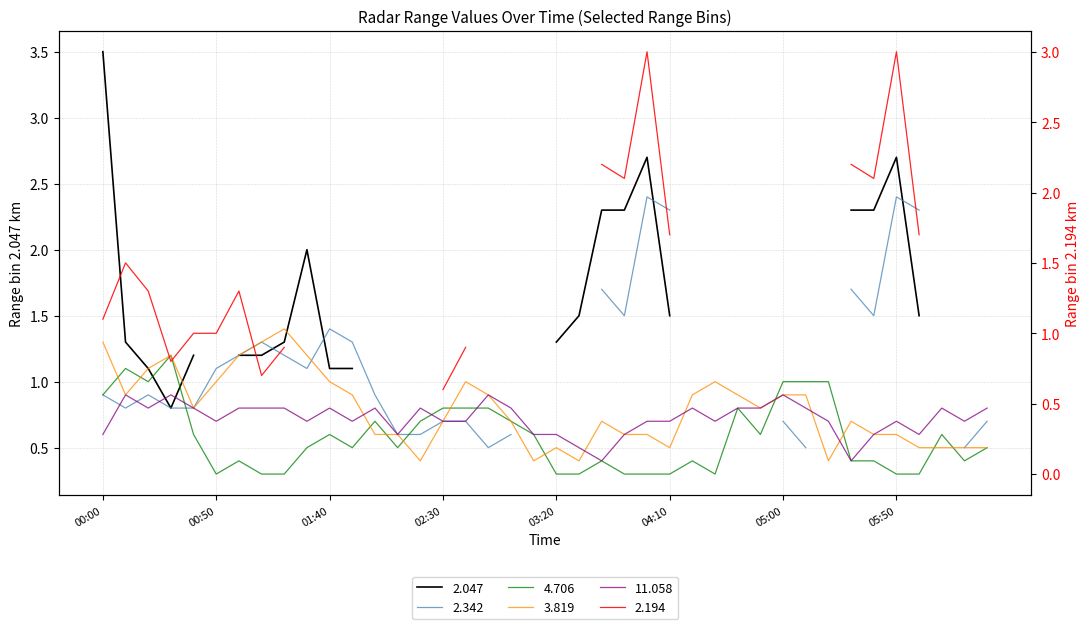

How many interior local valleys does the 3.819 series have?

8